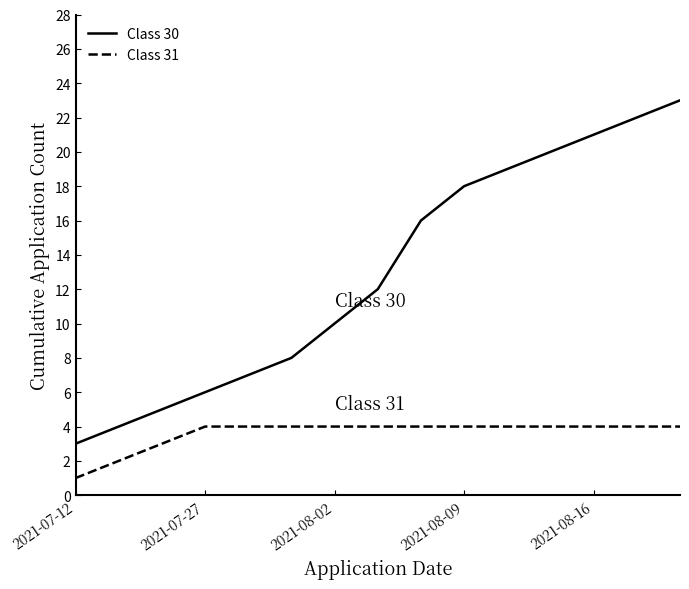

Does the chart have visible grid lines?

No